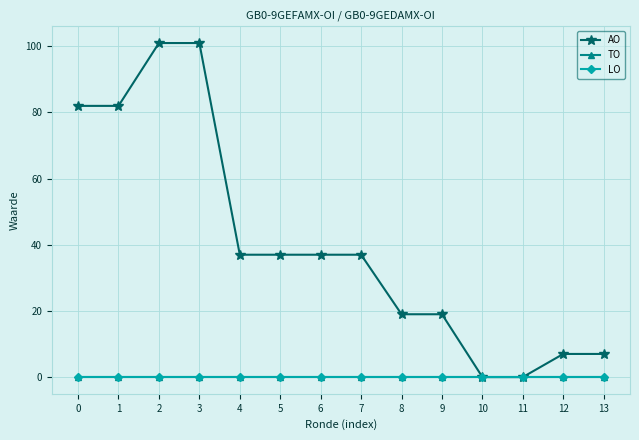

Rank the categories by TO value from highest to lowest.

0, 1, 2, 3, 4, 5, 6, 7, 8, 9, 10, 11, 12, 13